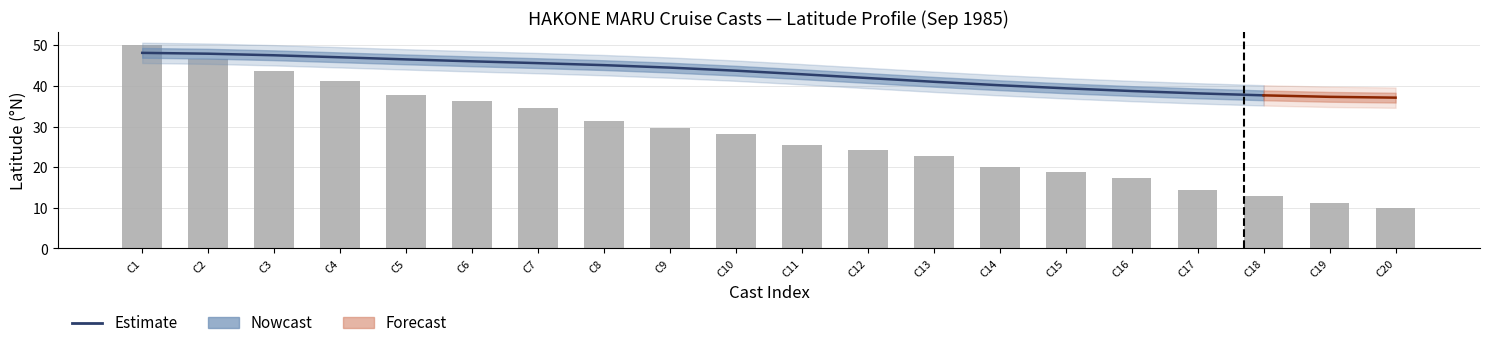

Read the value at C12.

41.9